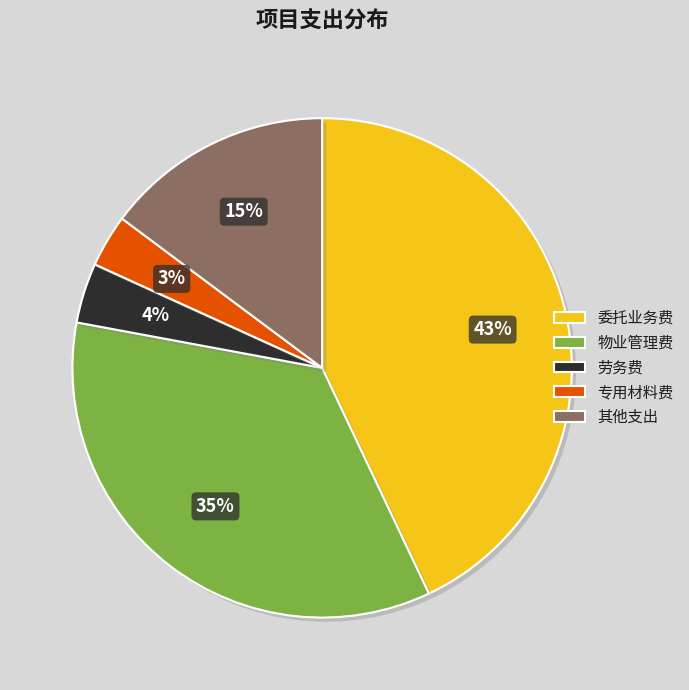

Which has a higher value, 物业管理费 or 委托业务费?

委托业务费